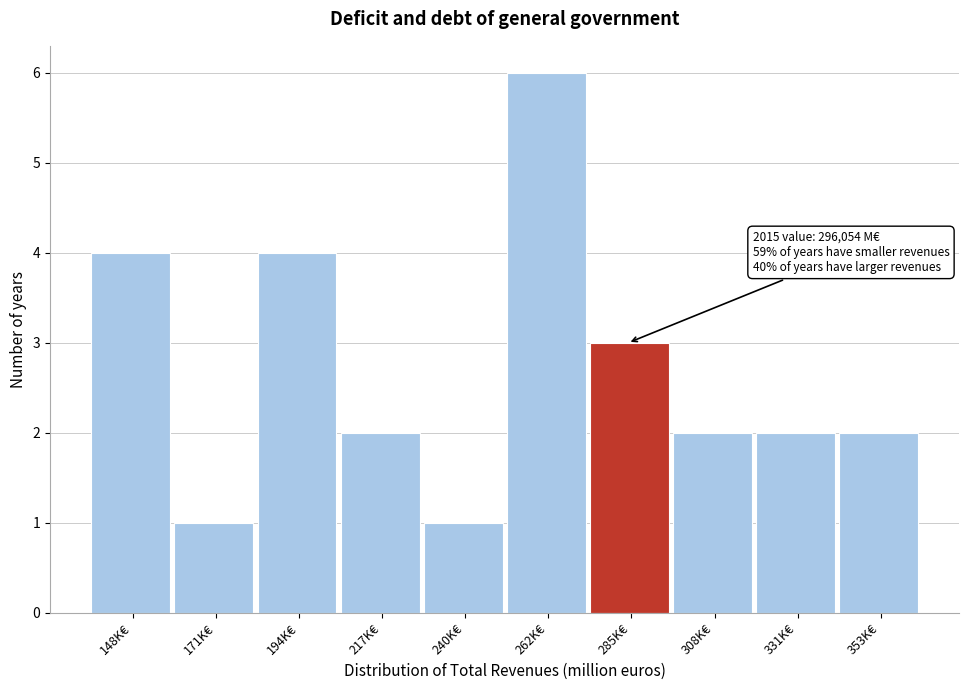

Reading left to right, what are all the values shown in this chart?

148K€=4	171K€=1	194K€=4	217K€=2	240K€=1	262K€=6	285K€=3	308K€=2	331K€=2	353K€=2